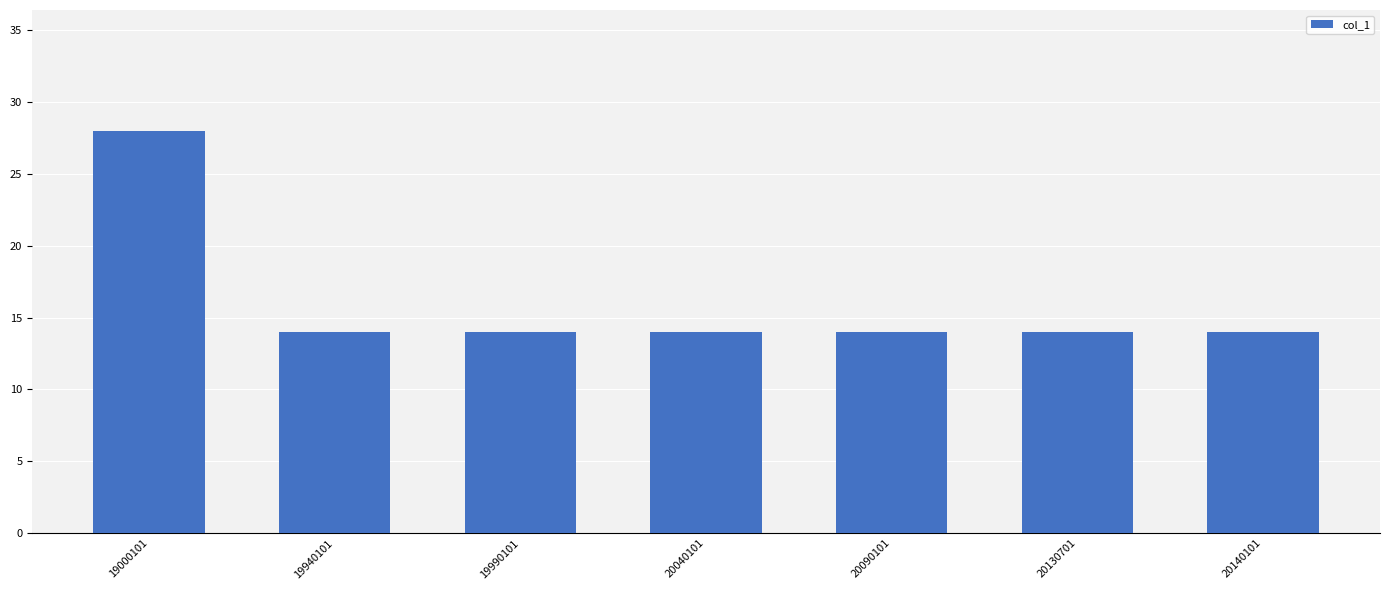

Reading left to right, extract all data points from this chart.

28	14	14	14	14	14	14